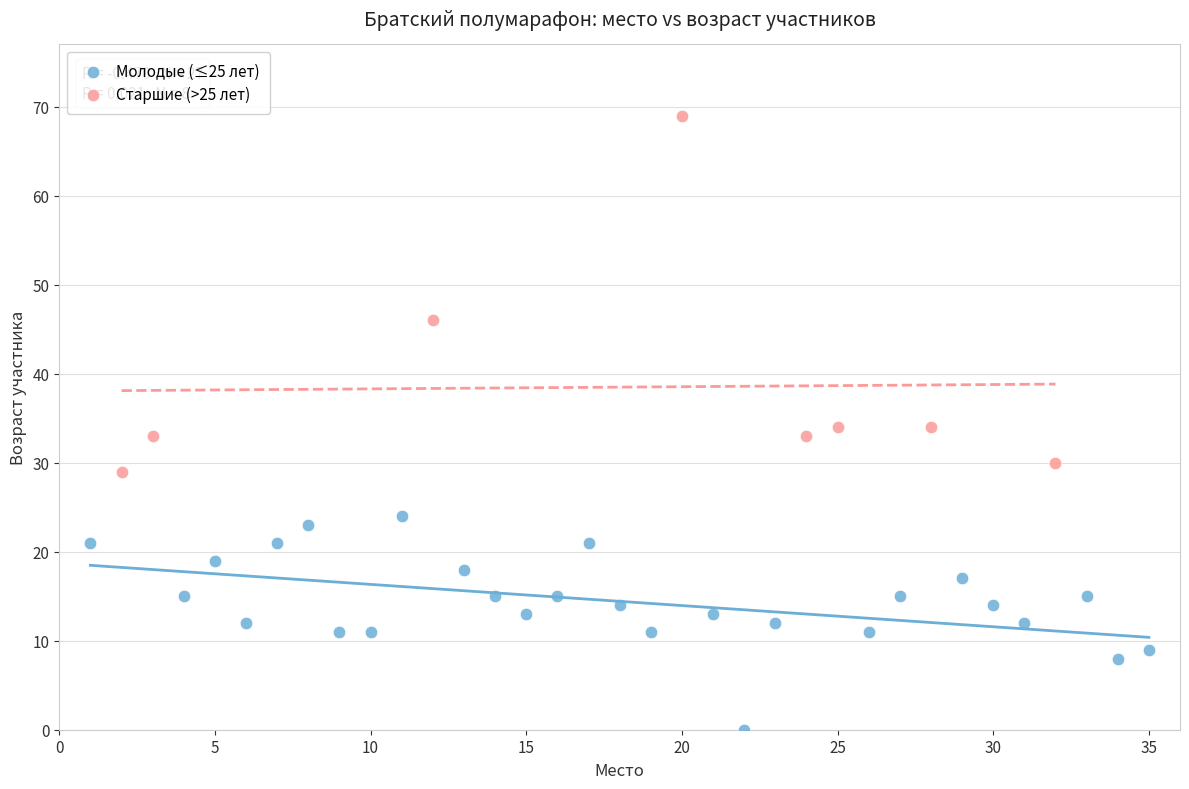

Which series has the widest spread of Y values?

Старшие (>25 лет)